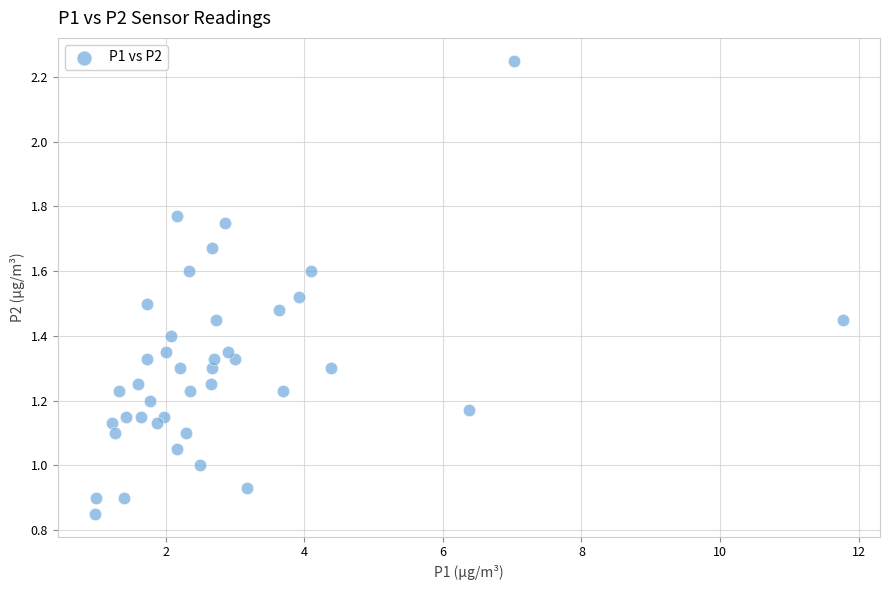

What is the range of X values (max minus min)?

10.8